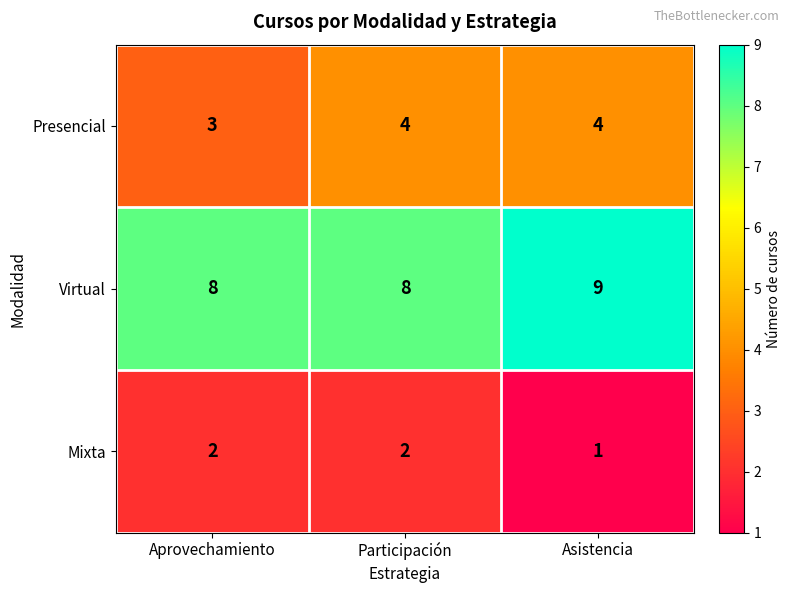

Rank the series by their maximum value, from lowest to highest.

Mixta, Presencial, Virtual